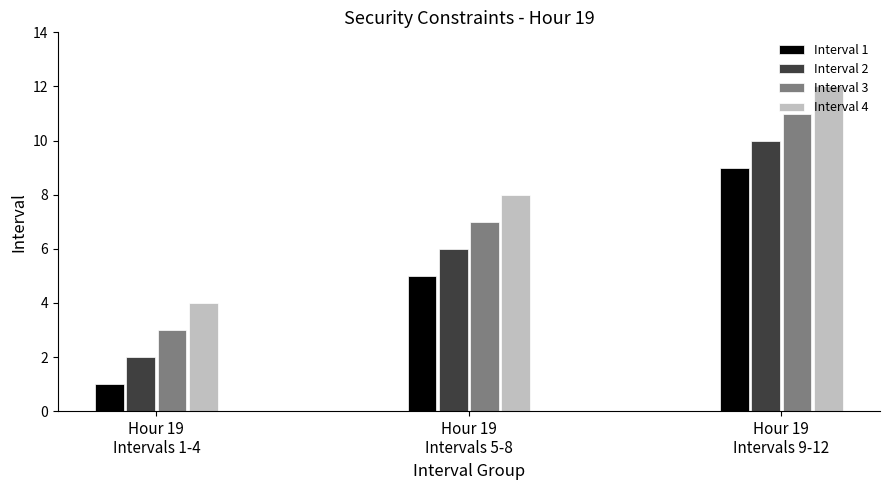

List the series in order of their peak value, lowest first.

Interval 1, Interval 2, Interval 3, Interval 4